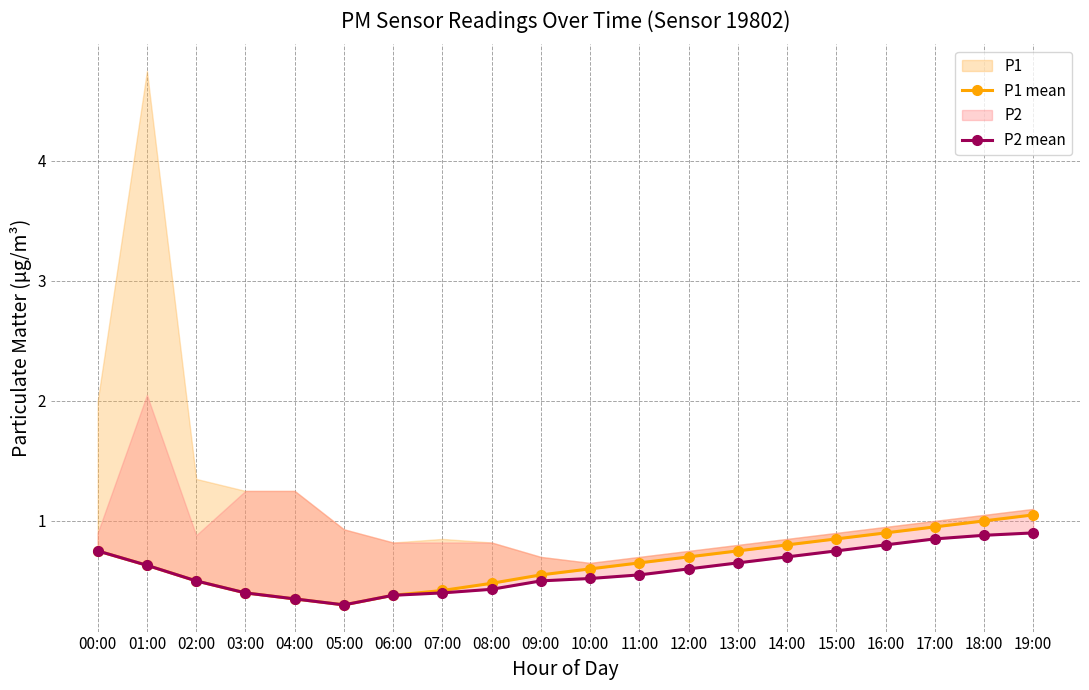

Which series has the largest total across all categories?

P1 mean